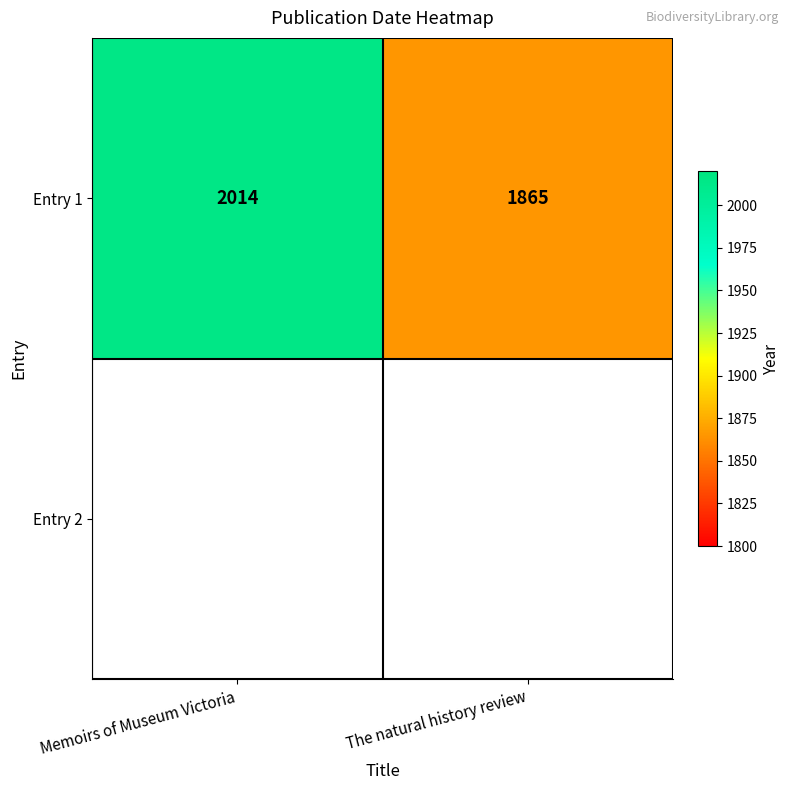

True or false: the data shows 2014 at Memoirs of Museum Victoria.

True